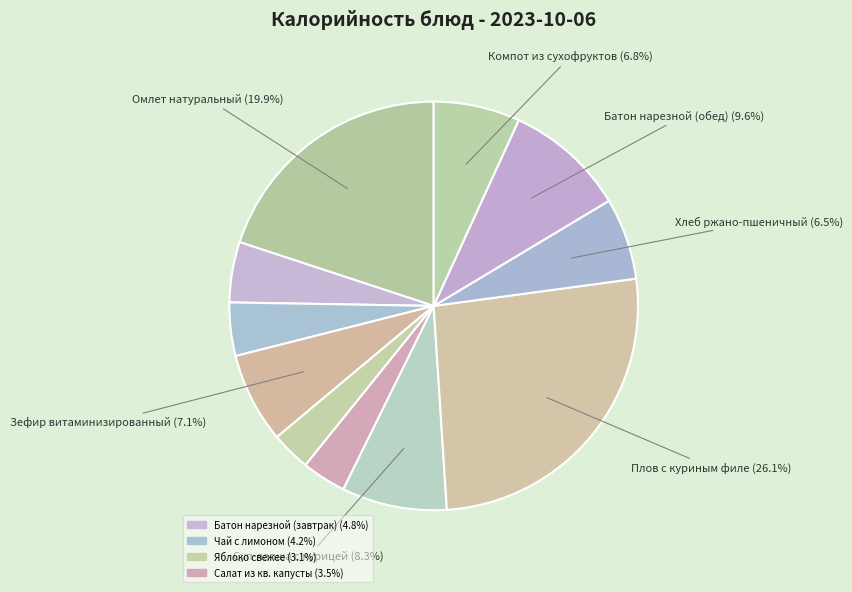

Count the number of slices in the pie.

11